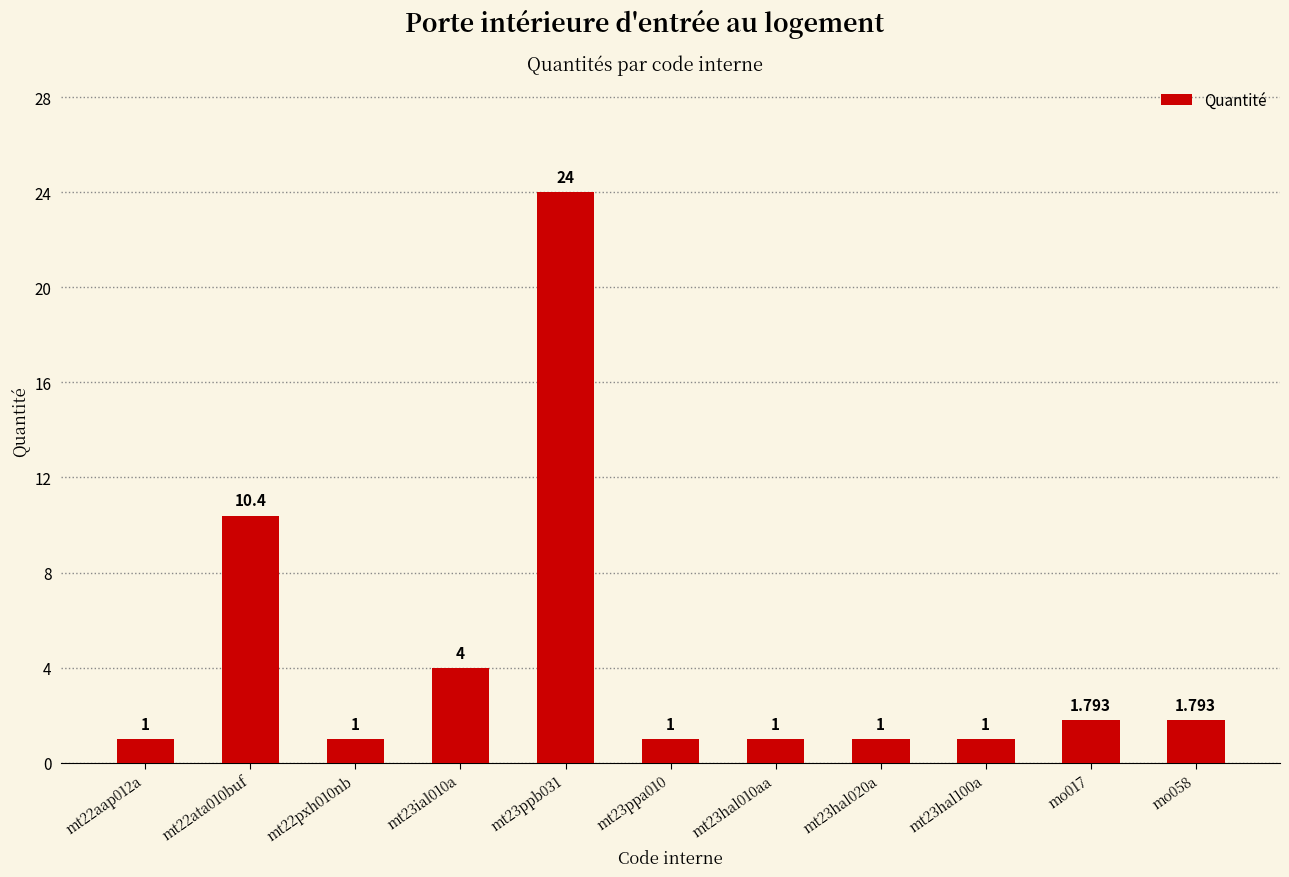

What is the label of the 3rd bar from the right?

mt23hal100a